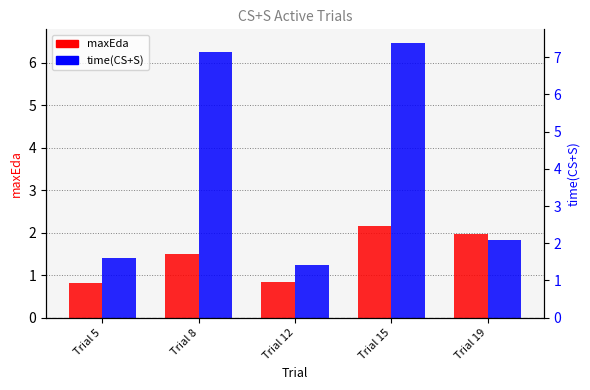

Where is maxEda nearest to the value 1?

Trial 12